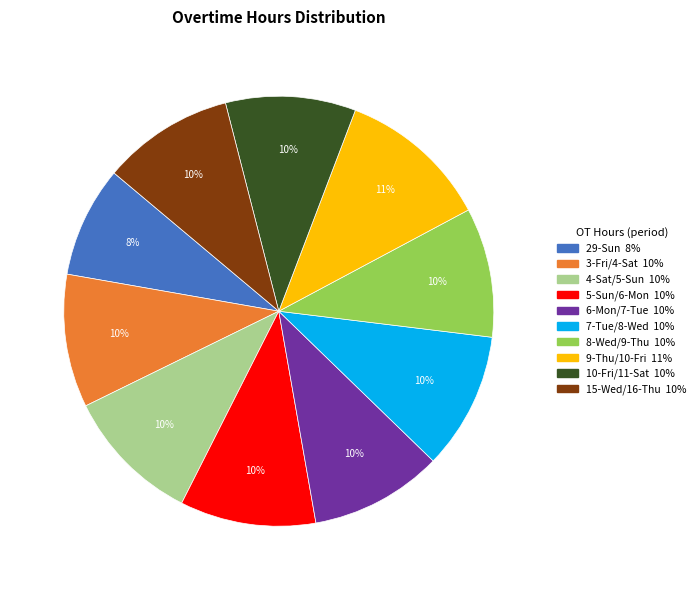

Count the number of slices in the pie.

10